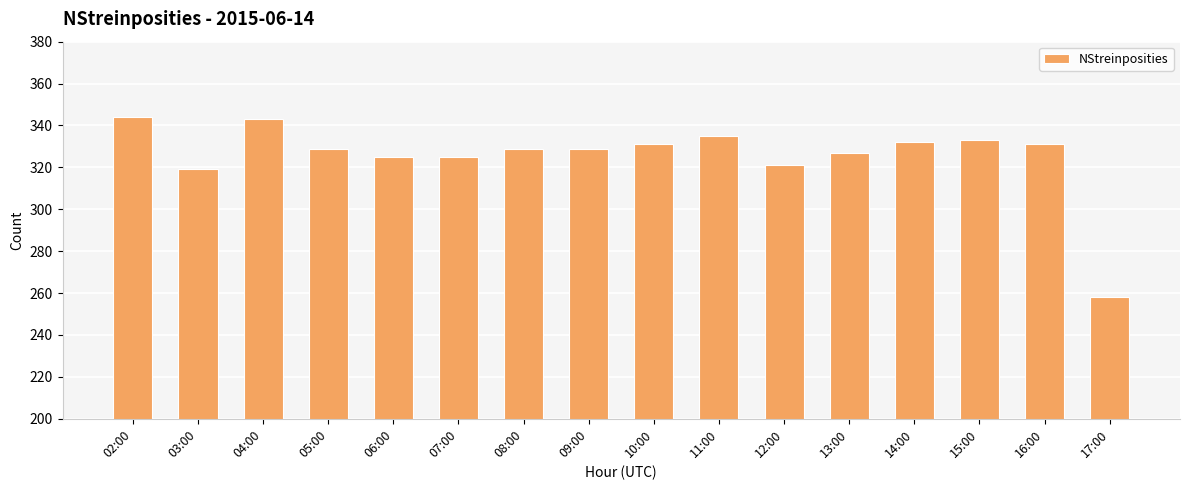

How many bars are there in total?

16